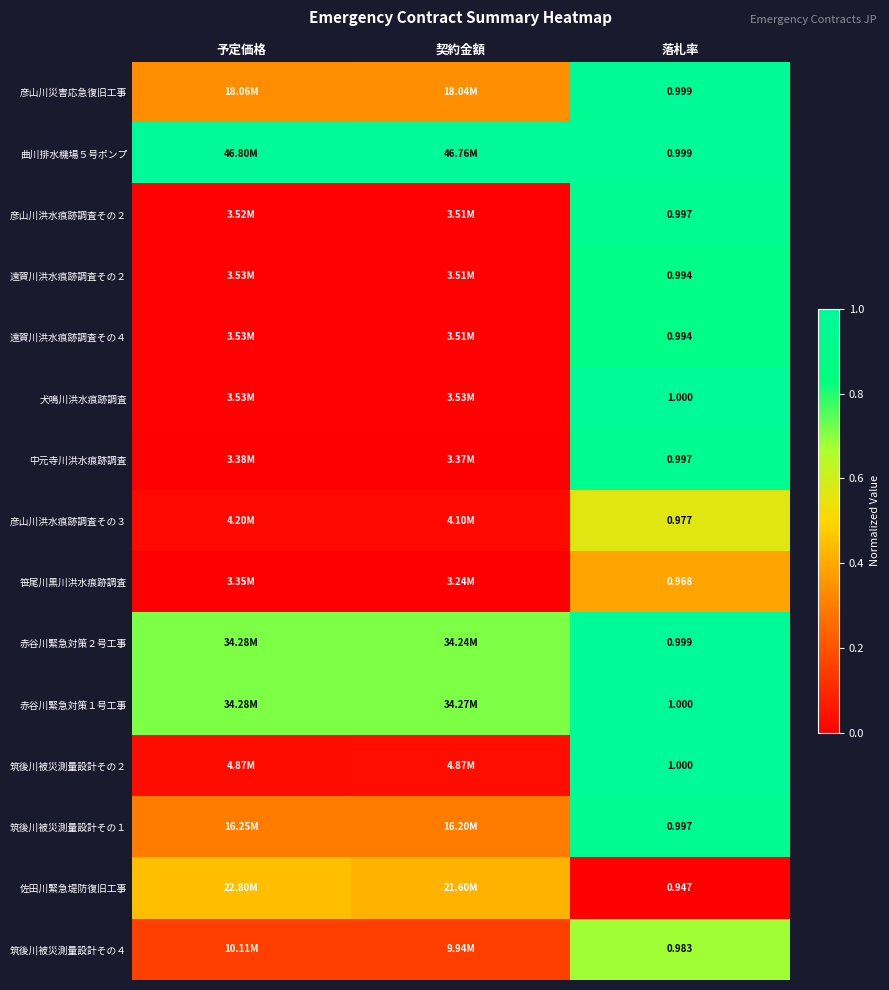

Is the value of 筑後川被災測量設計その１ at 落札率 greater than the value of 遠賀川洪水痕跡調査その４ at 落札率?

Yes